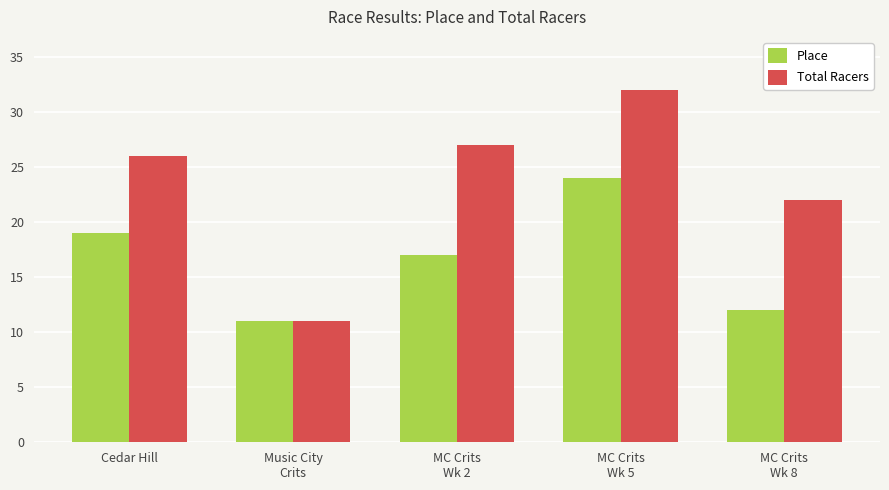

Rank the series at Cedar Hill from highest to lowest value.

Total Racers, Place